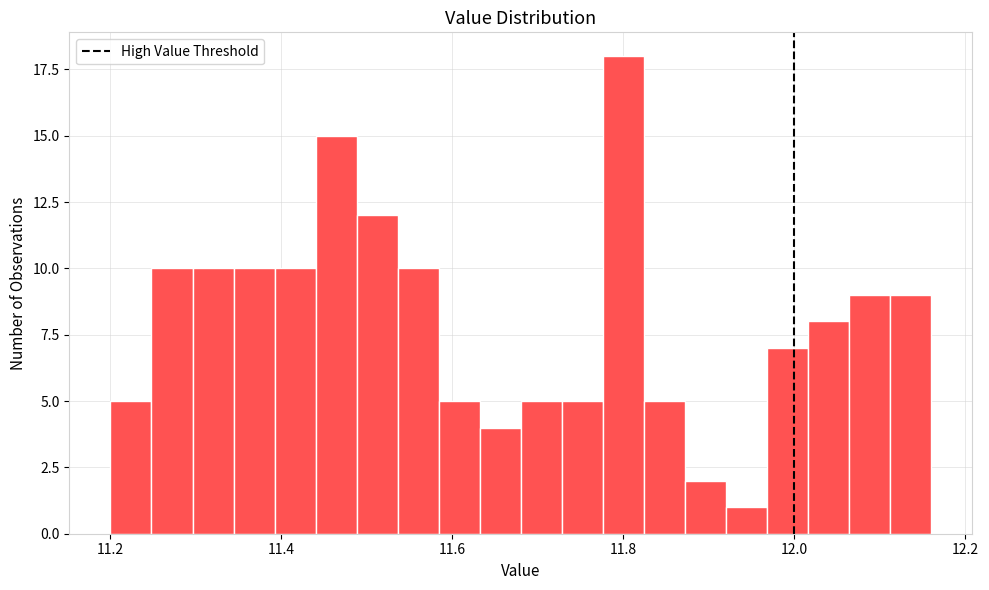

Around what value on the x-axis is the tallest bar? Give the approximate position of its centre, as read against the axis.

11.80